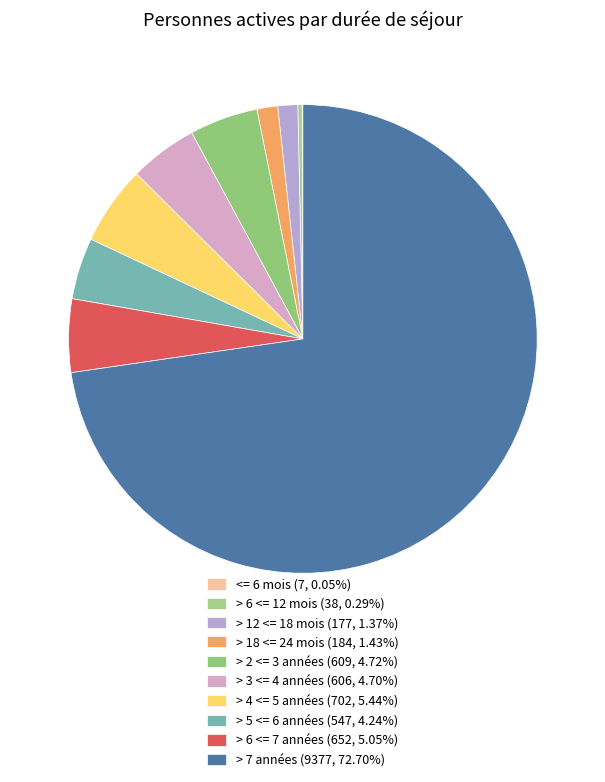

To the nearest percent, what is the average slice percentage?

10%